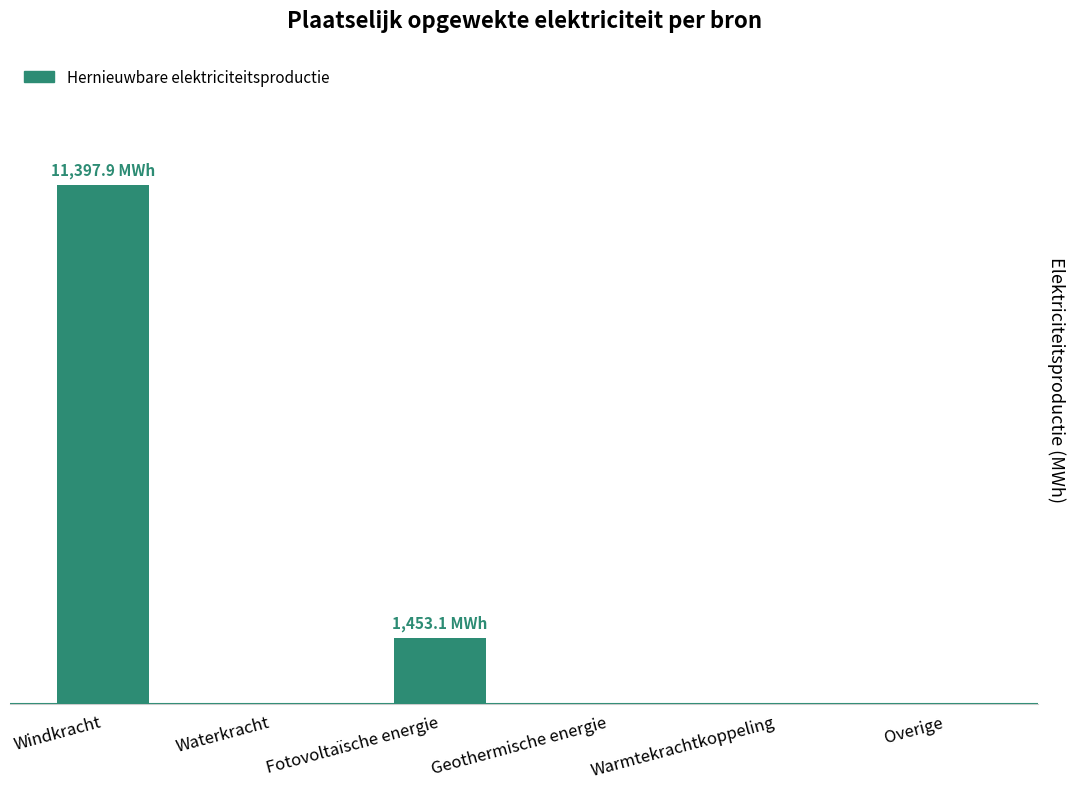

Are the bars horizontal?

No